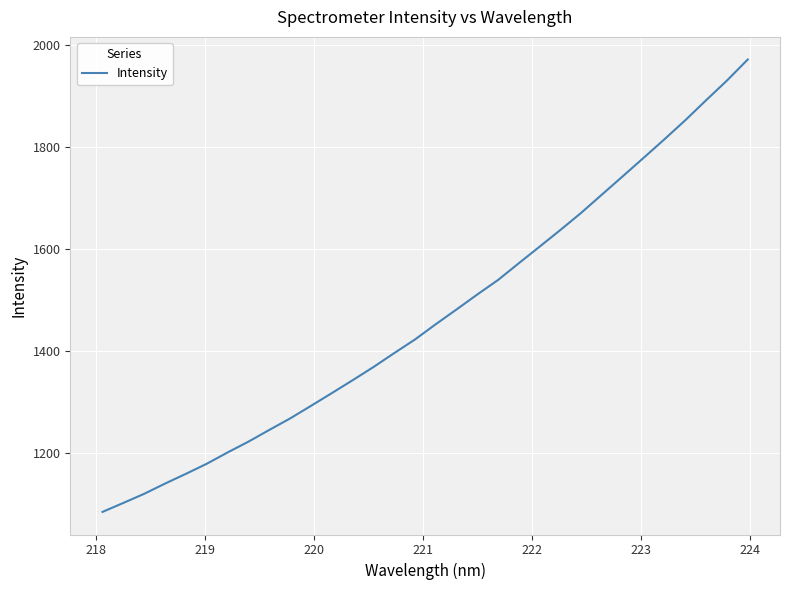

Is this an area chart (filled region under the line)?

No